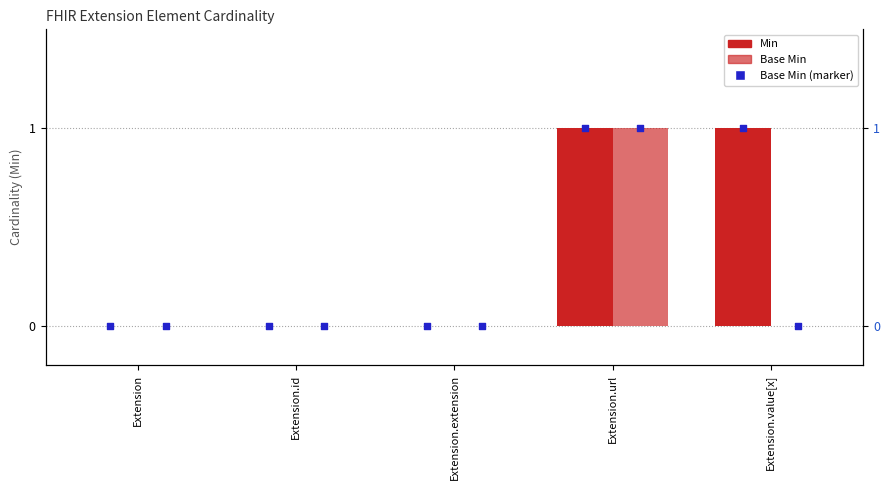

Which series contains the lowest Y value?

Min